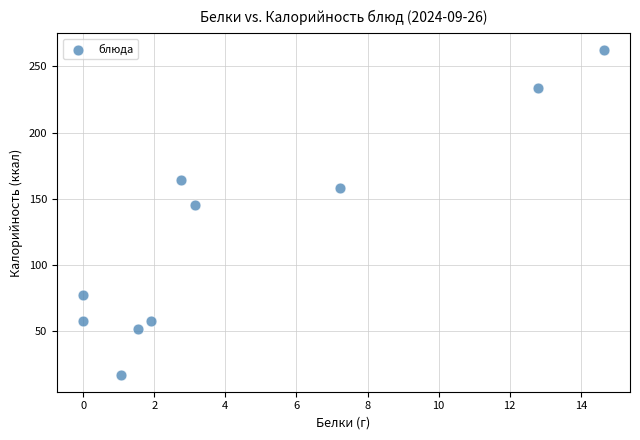

What is the average Y value?

122.6